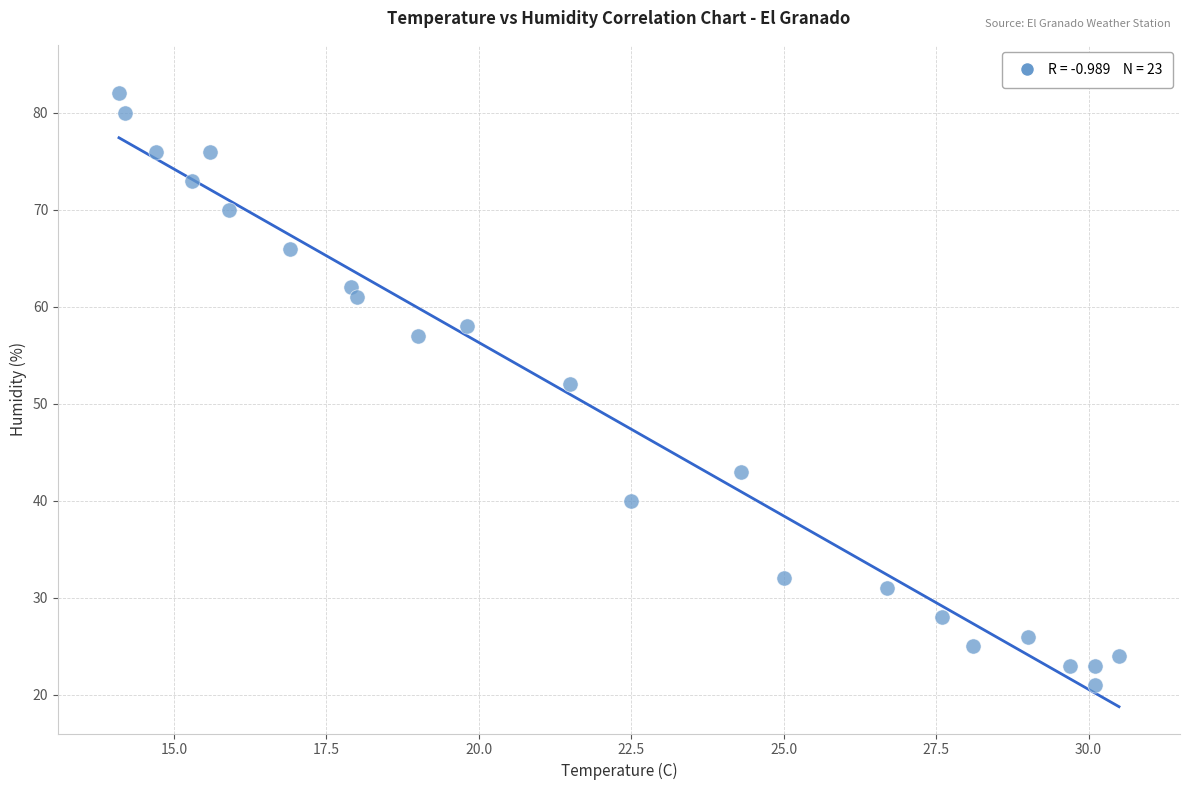

What Y value in the scatter plot is closest to 51?

52